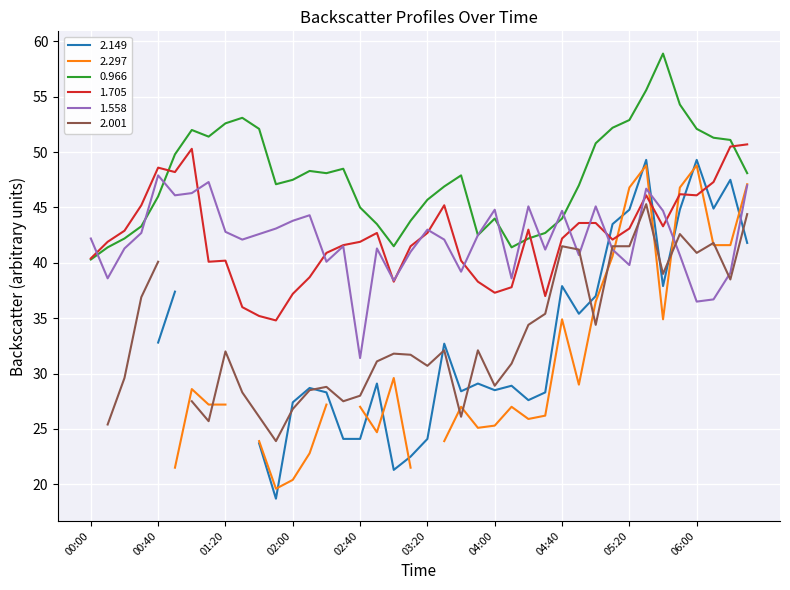

True or false: 1.558 has a value of 47.9 at 00:40.

True